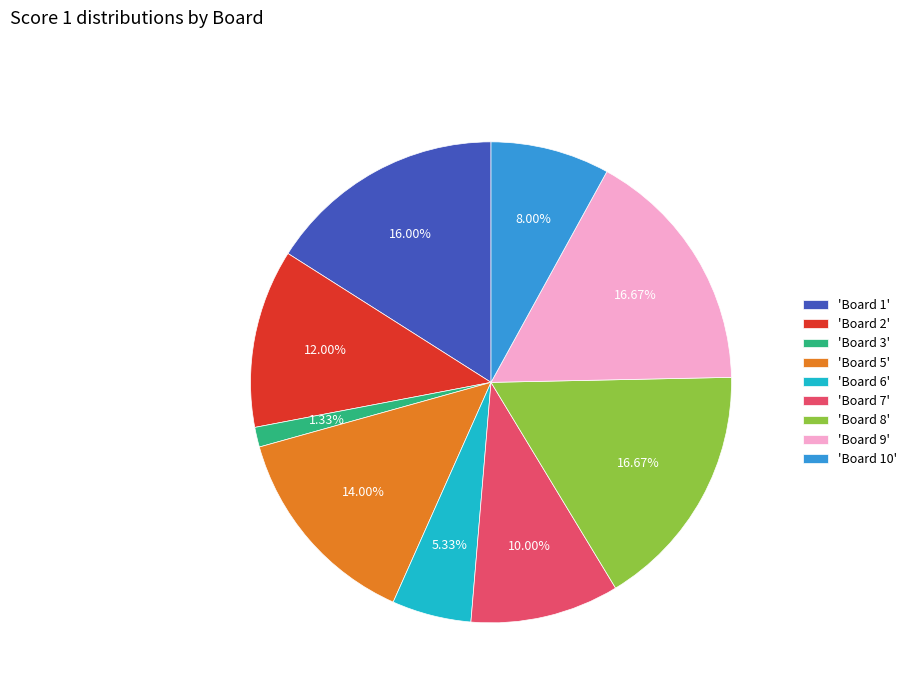

Is 'Board 9' the majority of the pie?

No